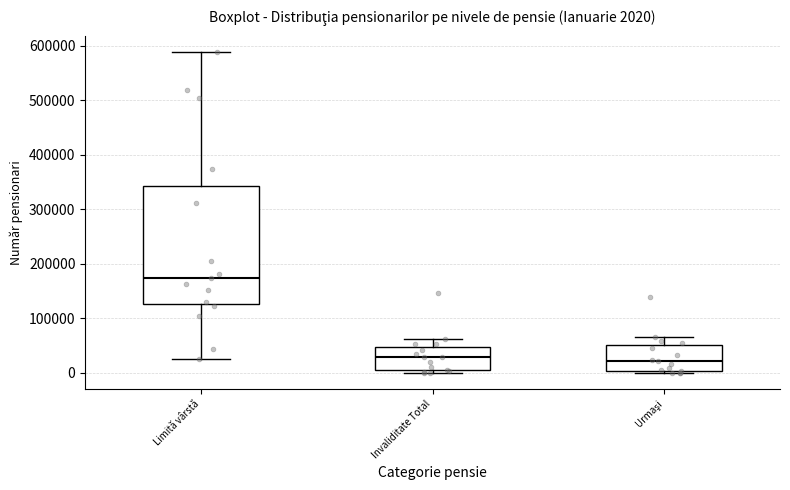

Comparing the boxes themselves (not the whiskers), which one is the tallest?

Limită vârstă